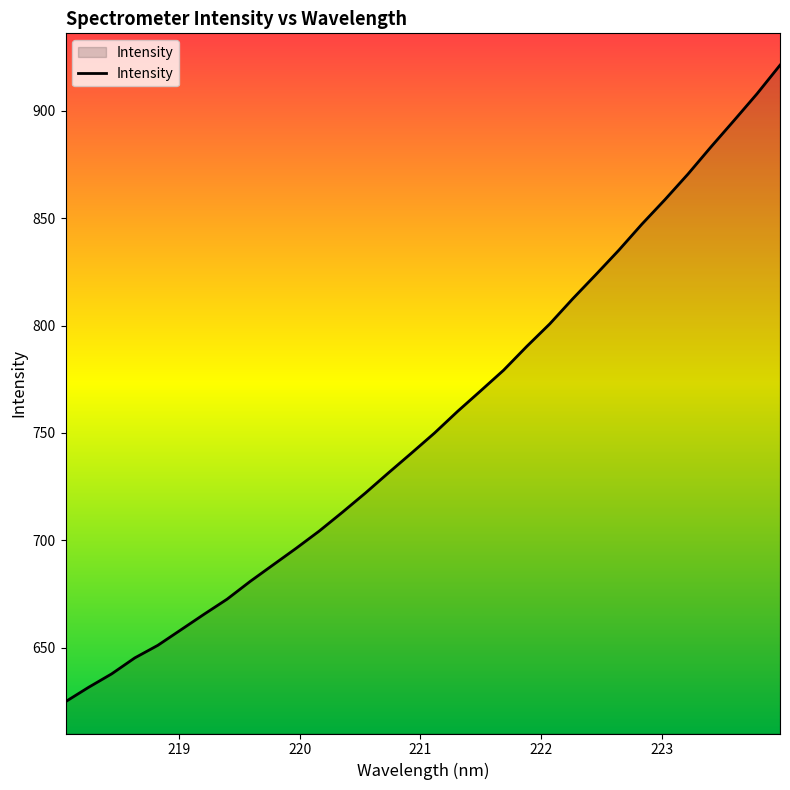

What is the smallest value displayed?

624.9